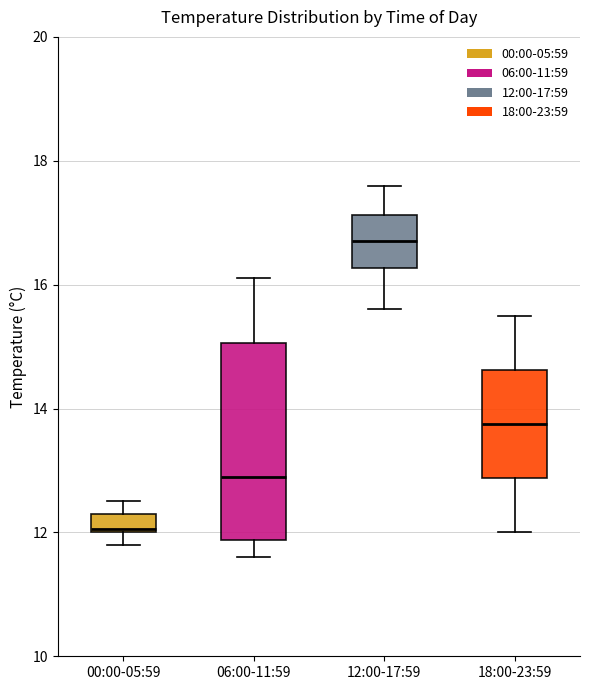

Reading left to right, read every box against the y-axis: the position of its median line, the range the box covers, and the ends of its whiskers. The values are not printed on the chart, so give them approximately, as read against the axis.

00:00-05:59: median 12.0, box 12.0 to 12.4, whiskers 11.8 to 12.6
06:00-11:59: median 13.0, box 11.8 to 15.0, whiskers 11.6 to 16.2
12:00-17:59: median 16.8, box 16.2 to 17.2, whiskers 15.6 to 17.6
18:00-23:59: median 13.8, box 12.8 to 14.6, whiskers 12.0 to 15.6